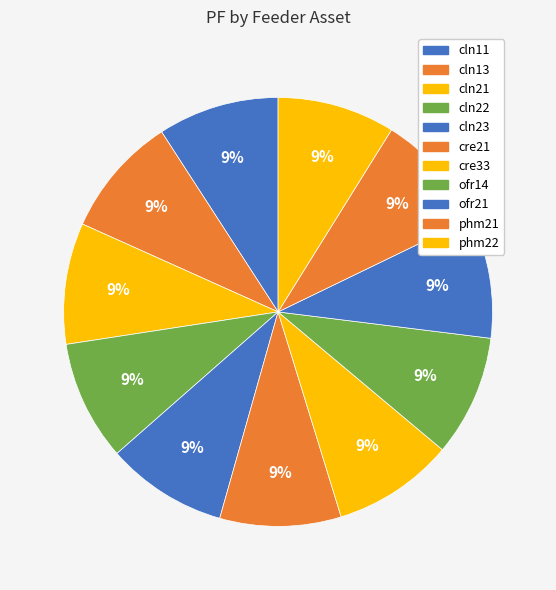

What percentage is NOT represented by phm21?

91.0%